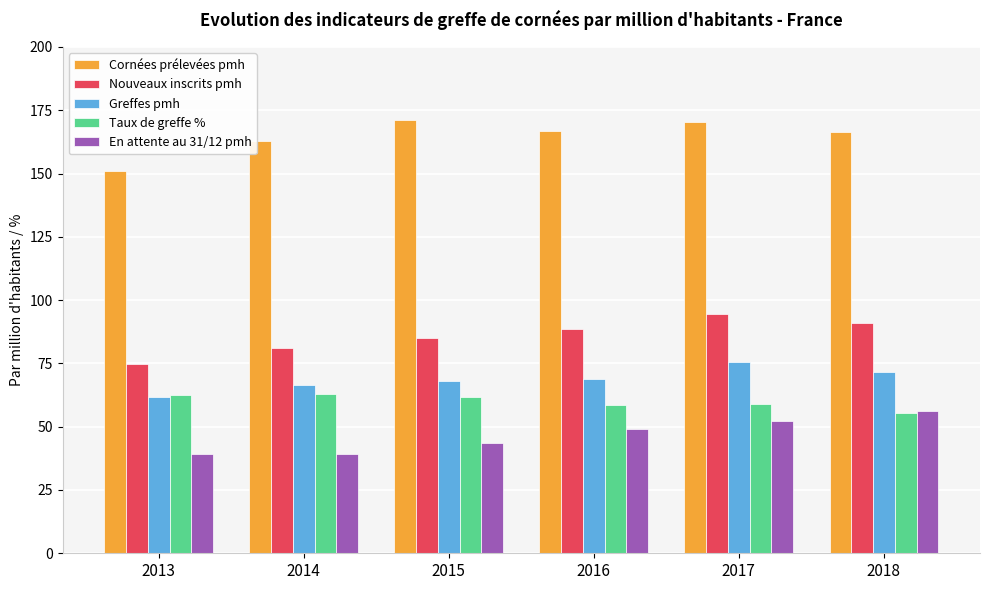

At how many categories does at least one series exceed 117?

6